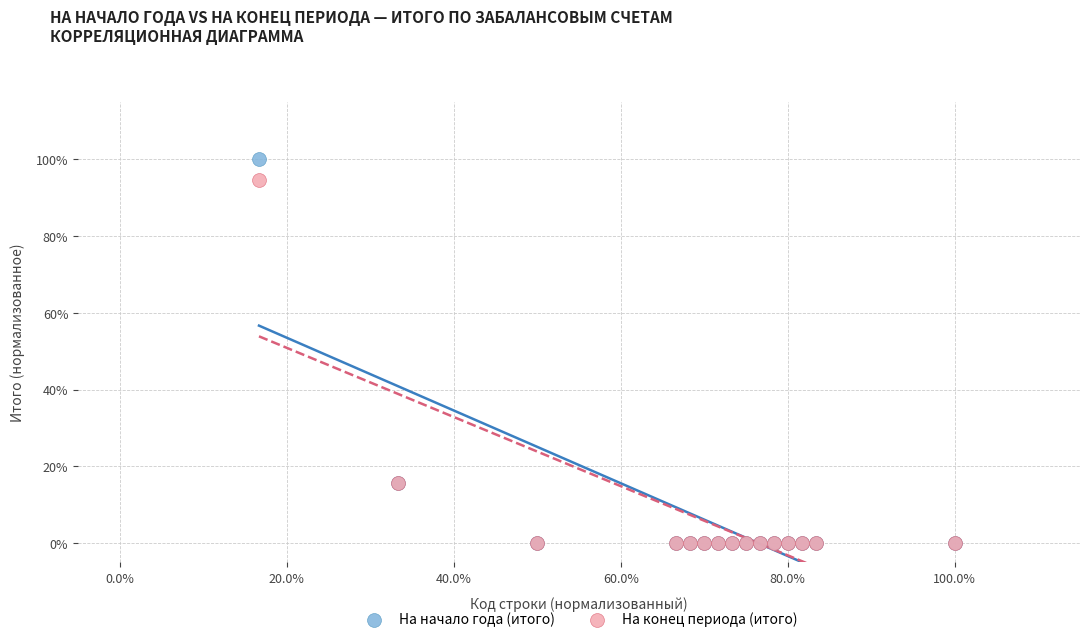

What are all the series names shown in the legend?

На начало года (итого), На конец периода (итого)